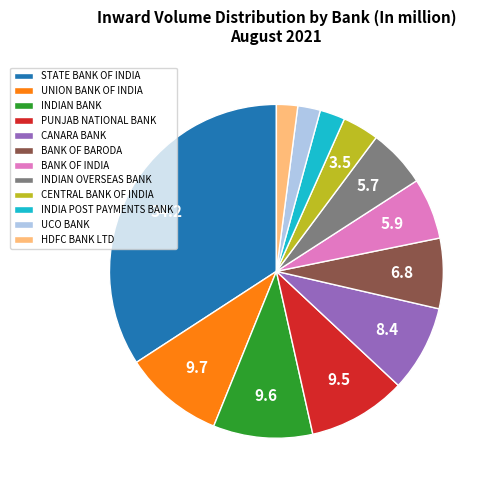

Do PUNJAB NATIONAL BANK and CENTRAL BANK OF INDIA together represent more than half of the pie?

No